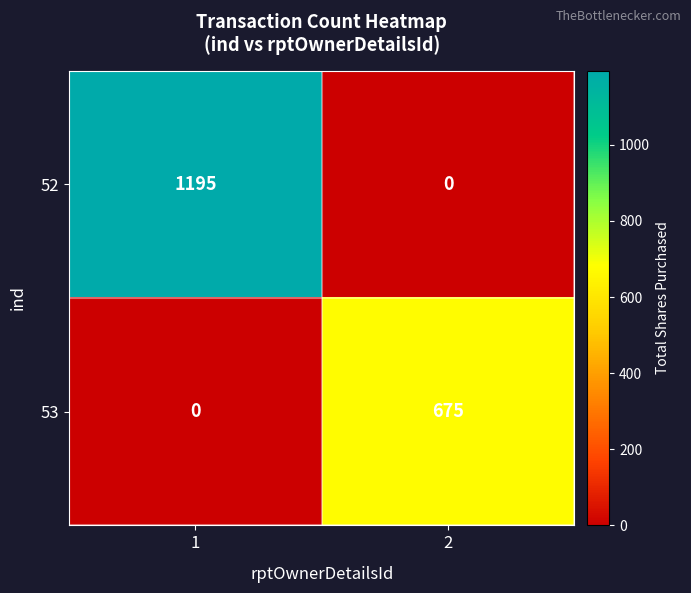

What is the total value across all series at 1?

1195